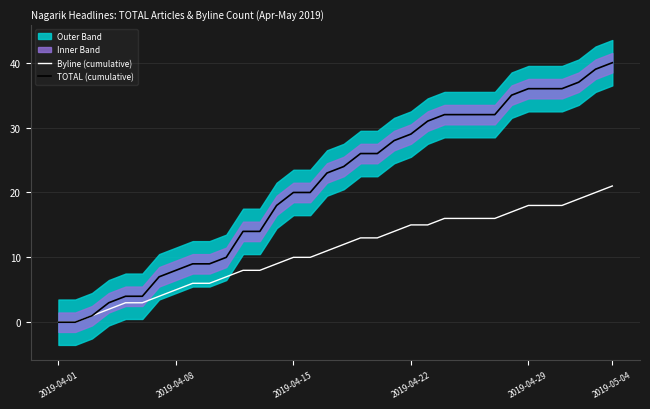

What is the maximum value for Byline (cumulative)?

21